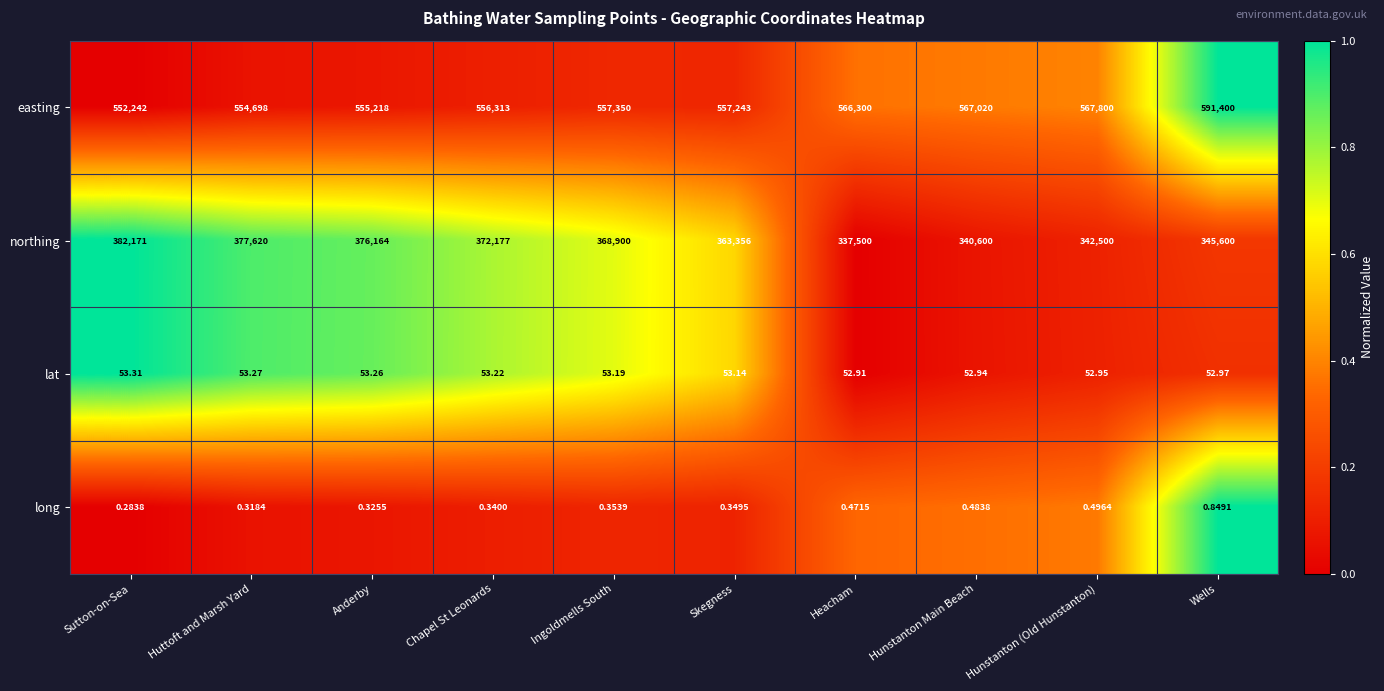

Which series has the largest range (max minus min)?

northing